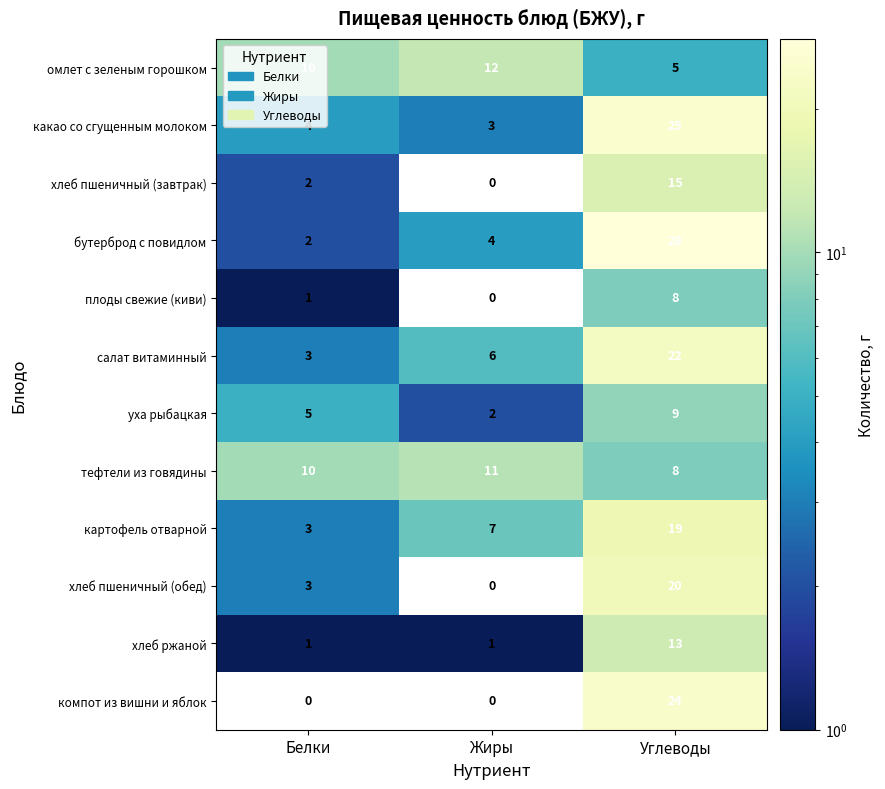

Which series has the largest total across all categories?

бутерброд с повидлом